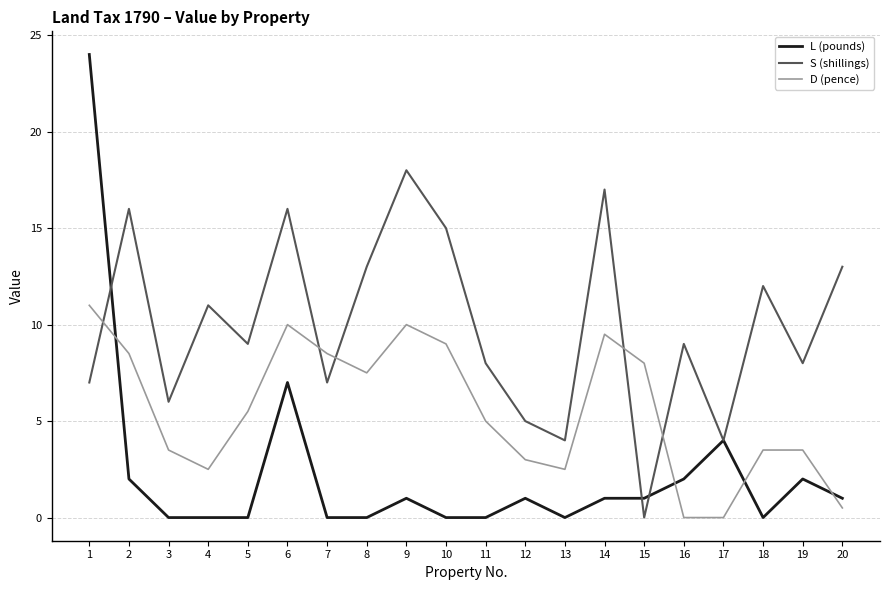

How many lines are shown in the chart?

3